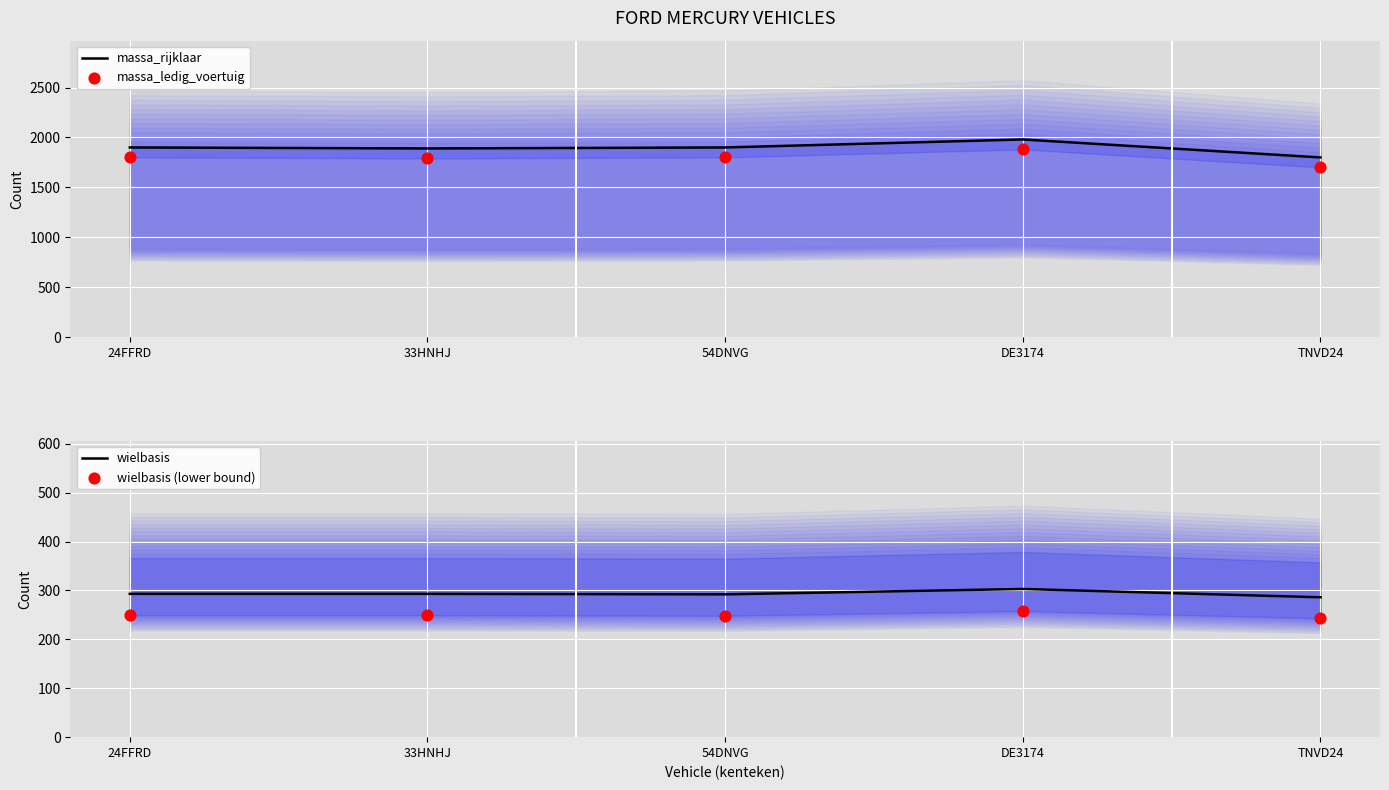

Which series has the largest total across all categories?

massa_rijklaar